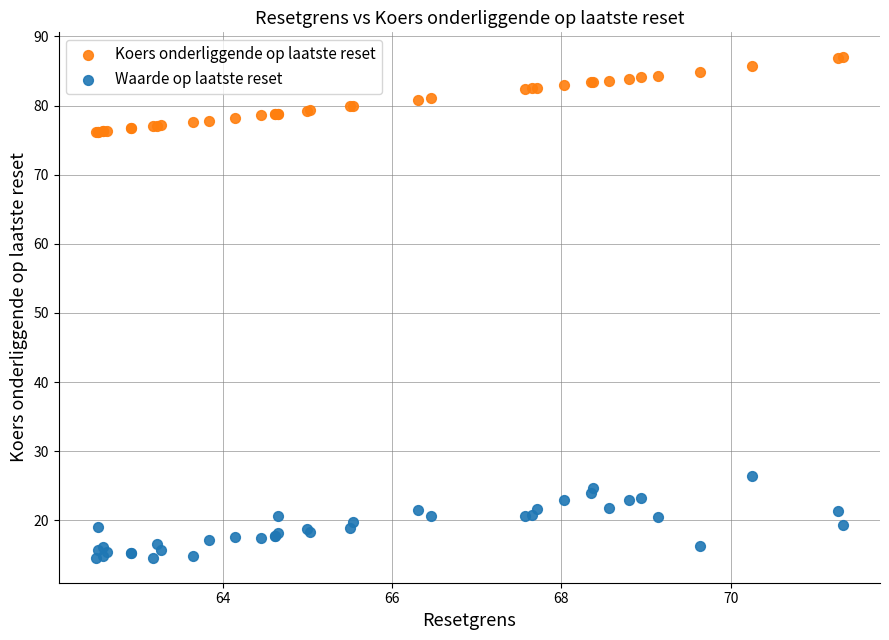

Which series contains the highest Y value?

Koers onderliggende op laatste reset